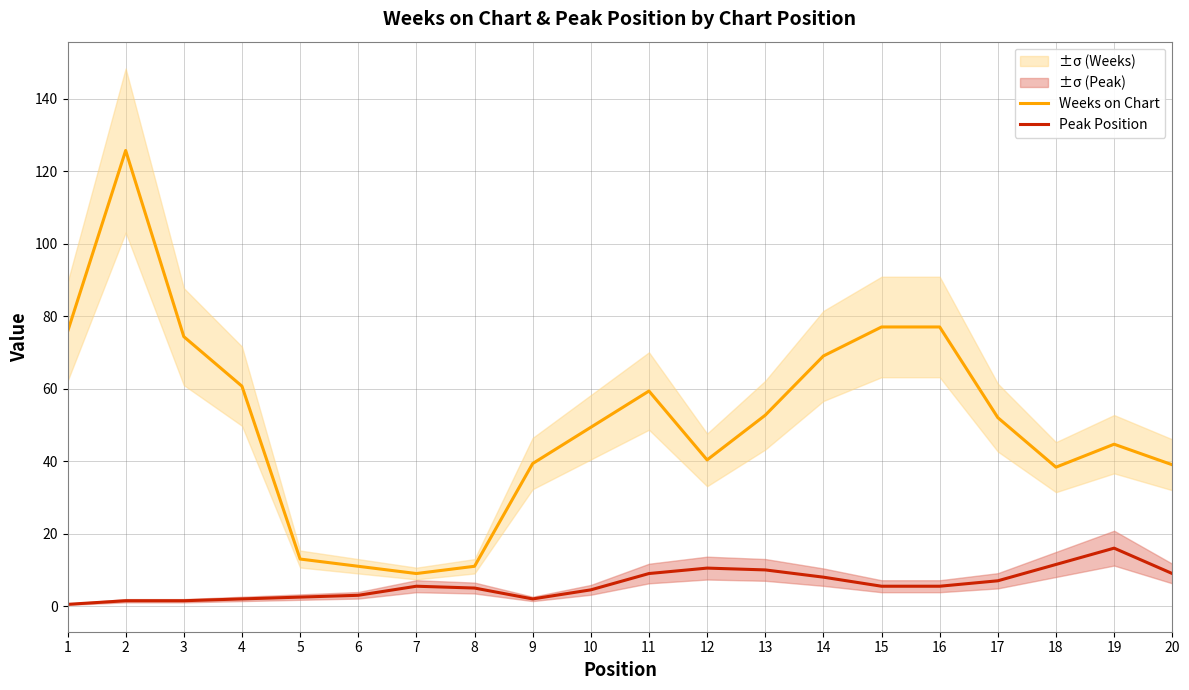

How many values in the Peak Position series exceed 5?

11